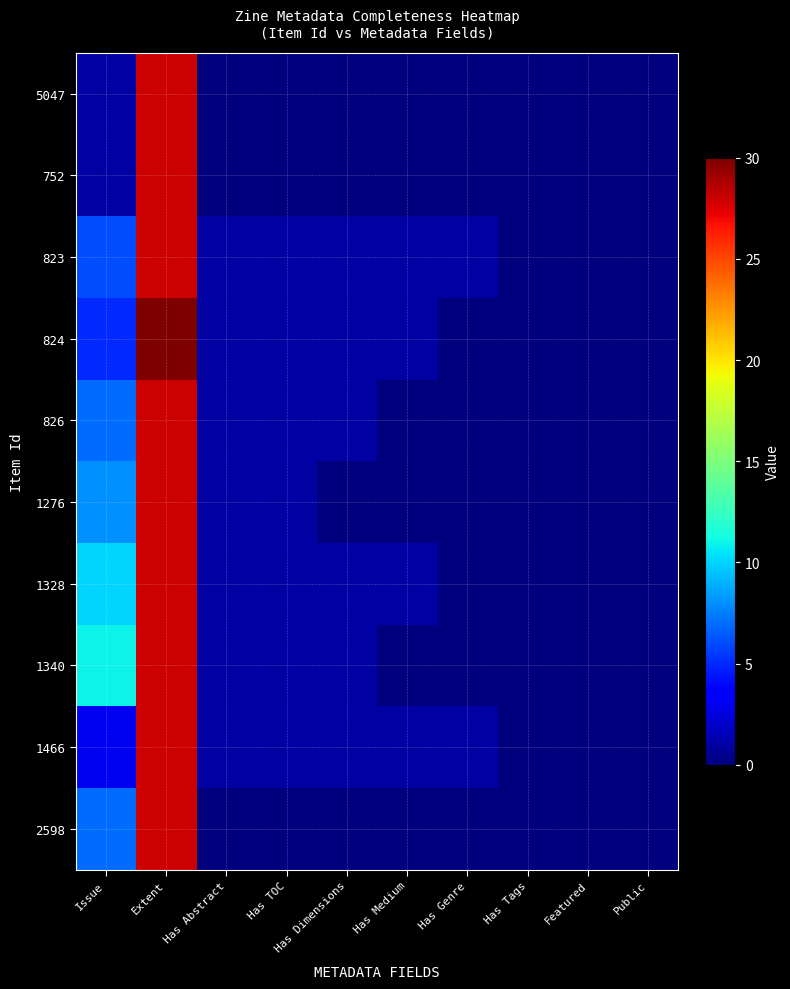

At which category is the sum across all series the highest?

Extent